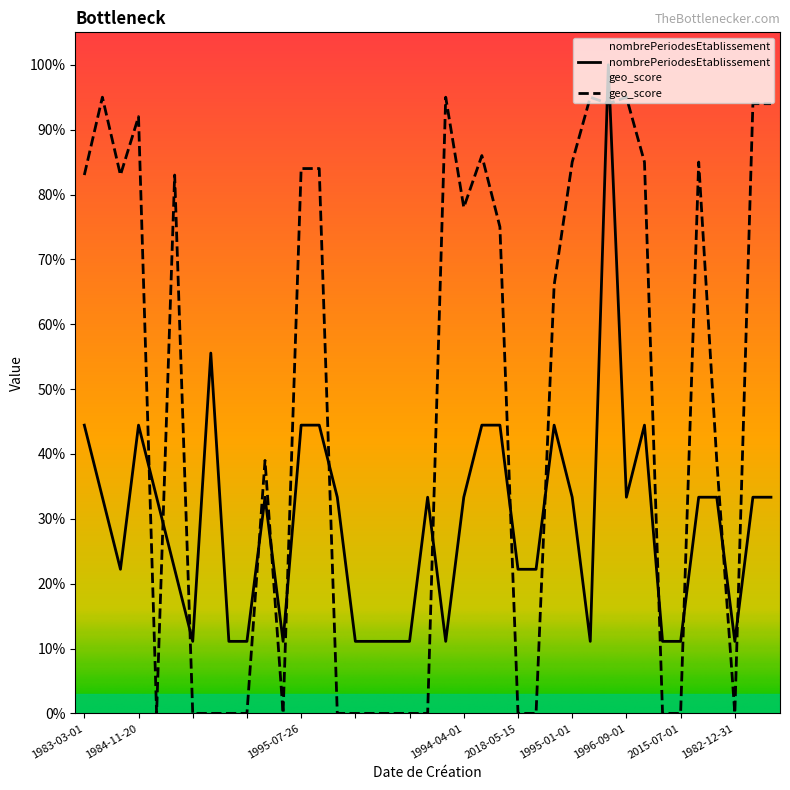

After their last crossing, which series has the higher values: geo_score or nombrePeriodesEtablissement?

geo_score